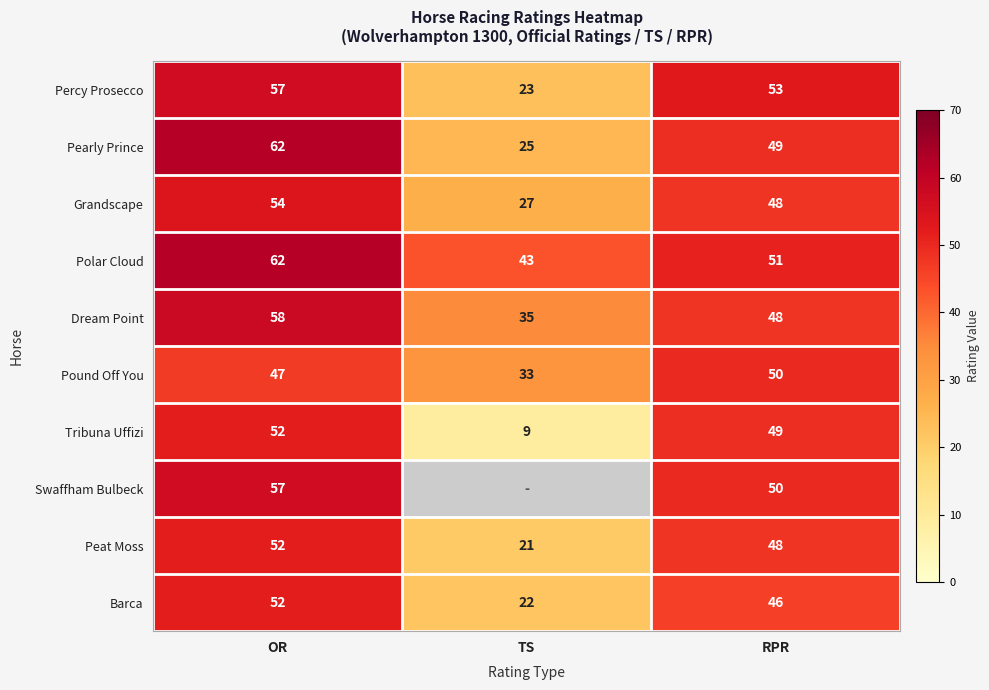

At how many categories does at least one series exceed 16?

3